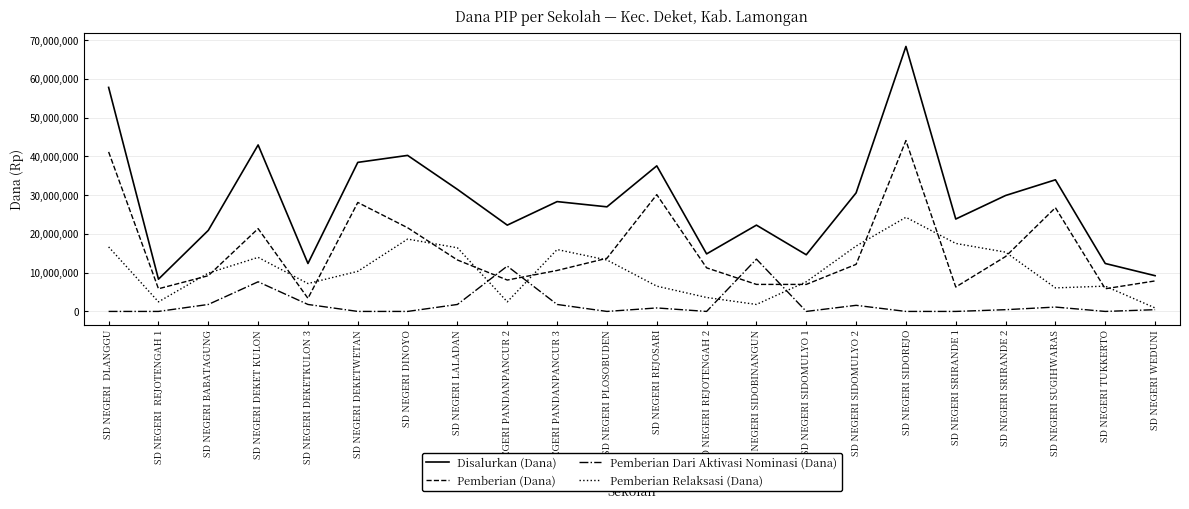

True or false: Pemberian (Dana) and Pemberian Relaksasi (Dana) intersect in this chart.

True